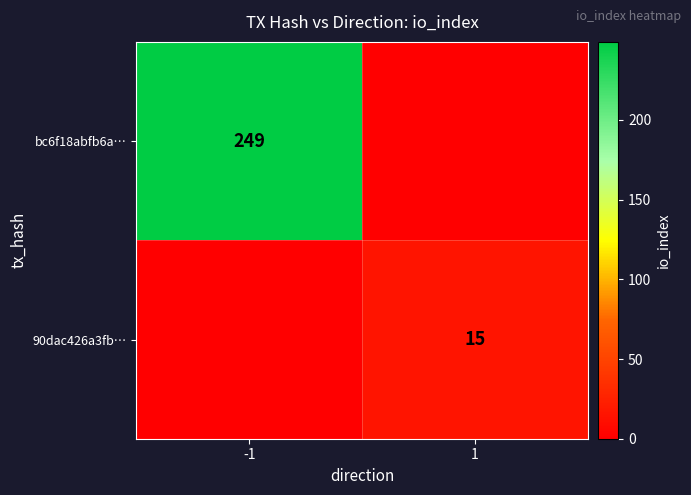

Is it true that 90dac426a3fb… equals 15 at 1?

True